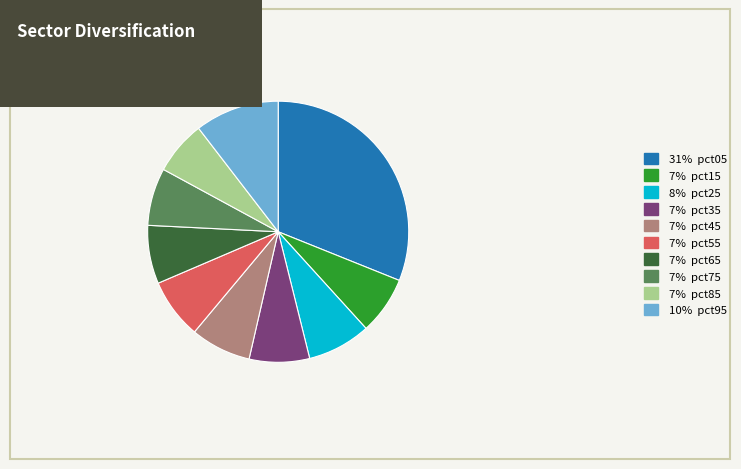

Which slice is the largest?

31% pct05